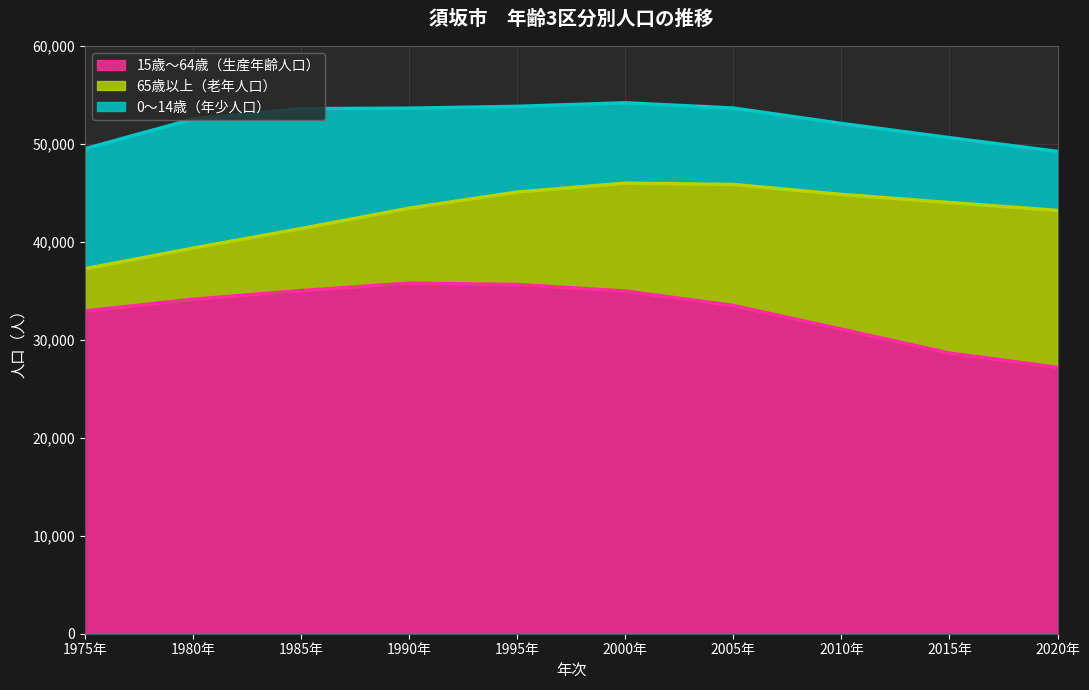

At how many categories does at least one series exceed 24591?

10